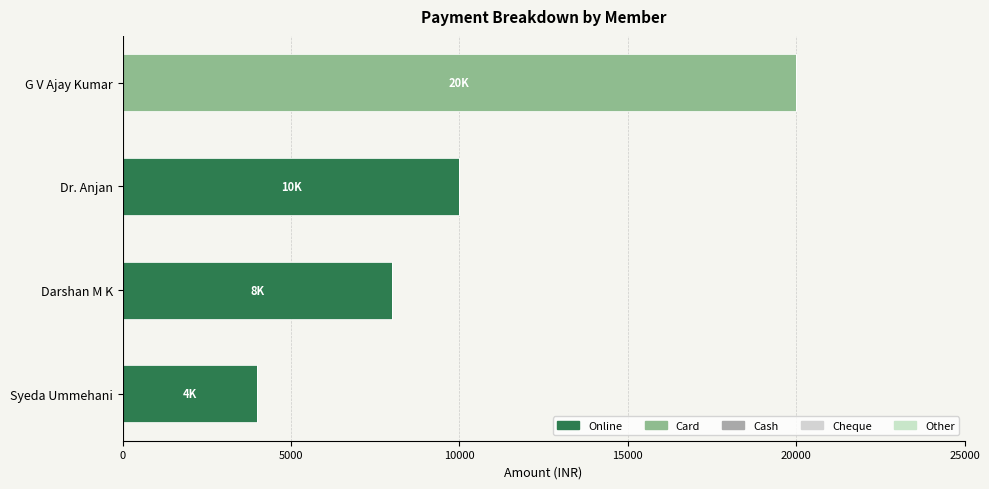

Count the number of categories in the chart.

4